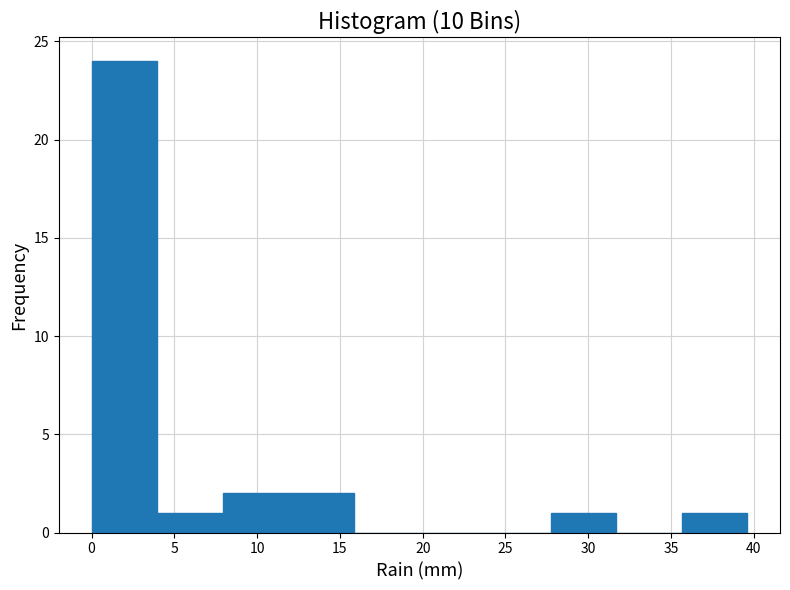

What is the height of the bar covering 27.5 to 31.5 on the x-axis? Neither the bar edges nor the heights are printed on the chart, so give them approximately, as read against the axes.

1